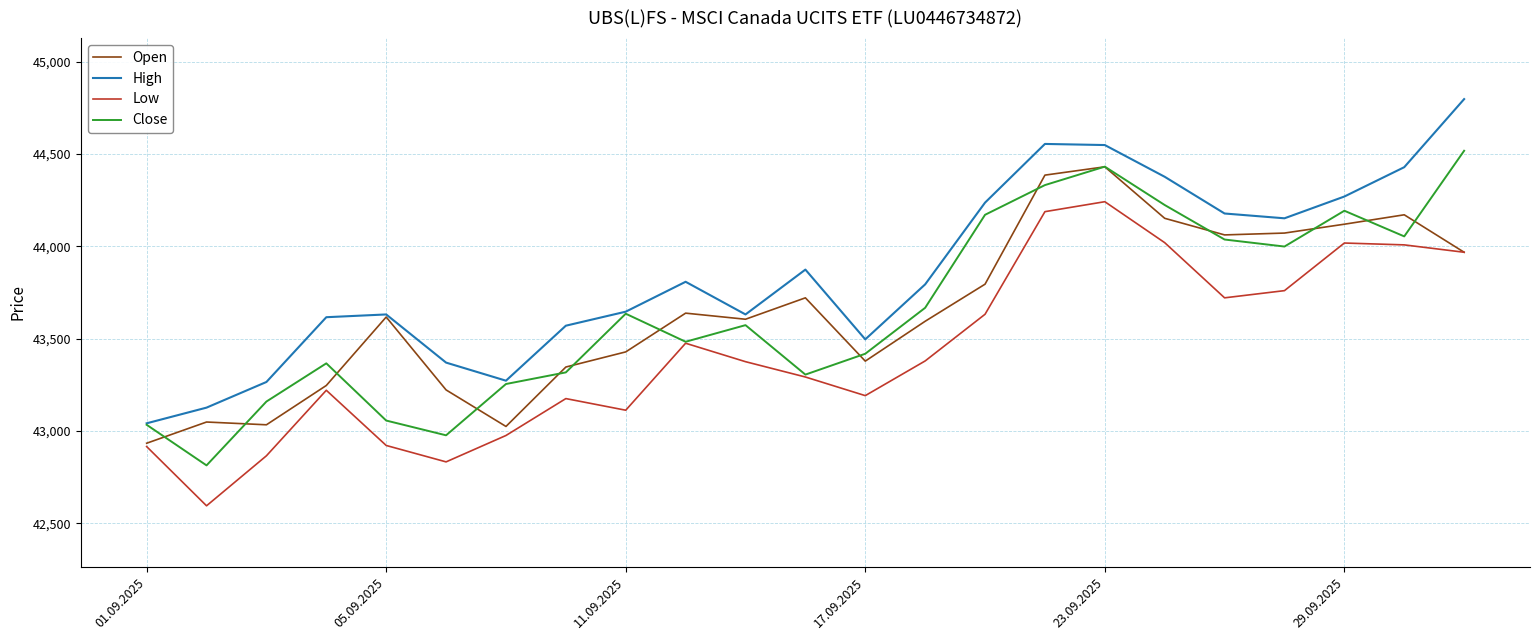

What is the smallest value displayed?

42594